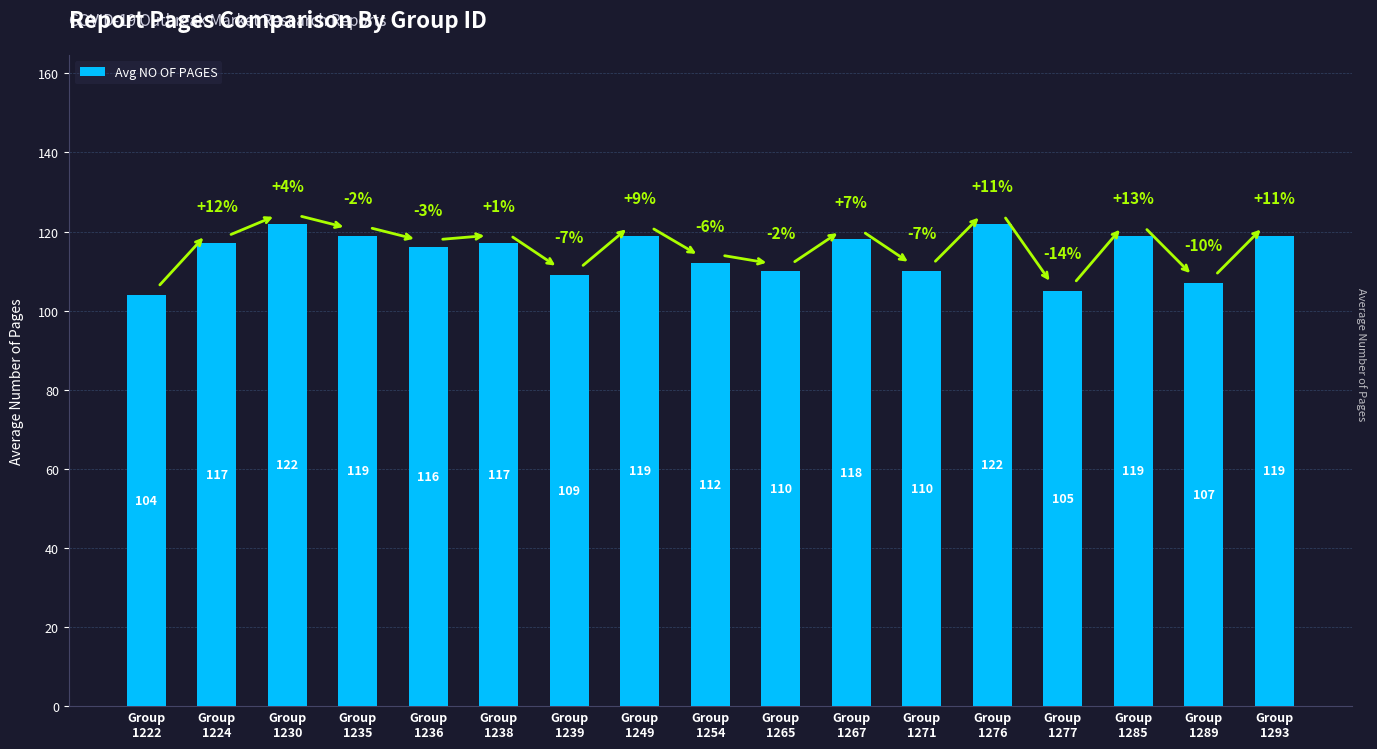

What is the value of the 7th bar from the left?

109